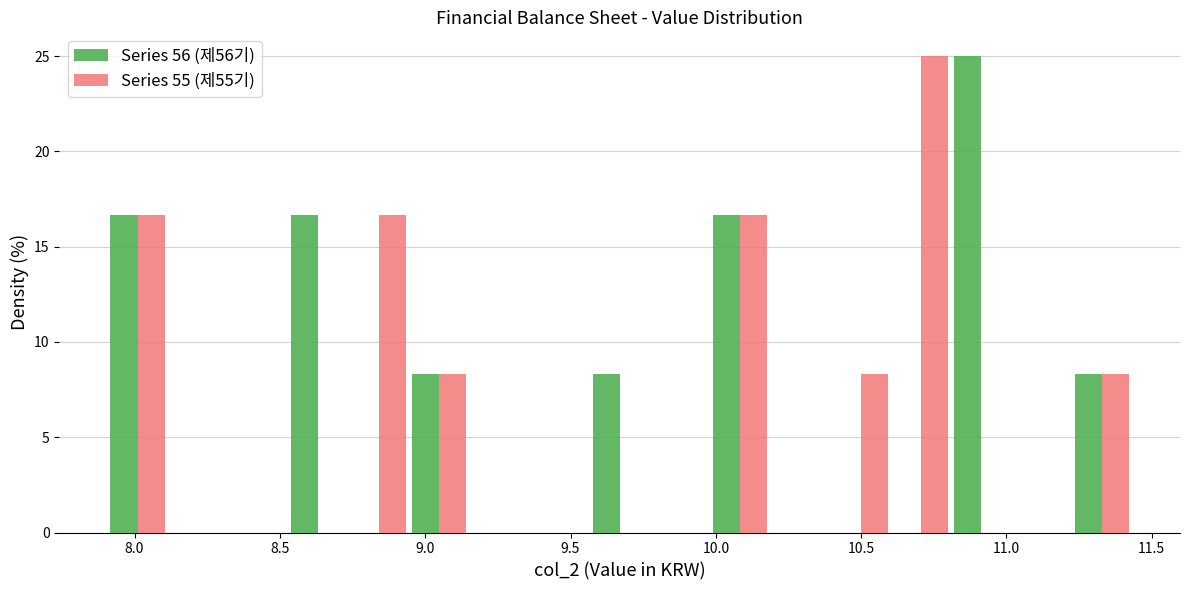

Reading left to right, list every range on the x-axis with the height of the bar of each series over it. Neither the bar edges nor the heights are printed on the chart, so give them approximately, as read against the axes.

7.90 to 8.10: Series 56 (제56기)=16.5	Series 55 (제55기)=16.5
8.10 to 8.30: Series 56 (제56기)=0	Series 55 (제55기)=0
8.30 to 8.55: Series 56 (제56기)=0	Series 55 (제55기)=0
8.55 to 8.75: Series 56 (제56기)=16.5	Series 55 (제55기)=0
8.75 to 8.95: Series 56 (제56기)=0	Series 55 (제55기)=16.5
8.95 to 9.15: Series 56 (제56기)=8.5	Series 55 (제55기)=8.5
9.15 to 9.35: Series 56 (제56기)=0	Series 55 (제55기)=0
9.35 to 9.55: Series 56 (제56기)=0	Series 55 (제55기)=0
9.55 to 9.75: Series 56 (제56기)=8.5	Series 55 (제55기)=0
9.75 to 10.00: Series 56 (제56기)=0	Series 55 (제55기)=0
10.00 to 10.20: Series 56 (제56기)=16.5	Series 55 (제55기)=16.5
10.20 to 10.40: Series 56 (제56기)=0	Series 55 (제55기)=0
10.40 to 10.60: Series 56 (제56기)=0	Series 55 (제55기)=8.5
10.60 to 10.80: Series 56 (제56기)=0	Series 55 (제55기)=25.0
10.80 to 11.00: Series 56 (제56기)=25.0	Series 55 (제55기)=0
11.00 to 11.20: Series 56 (제56기)=0	Series 55 (제55기)=0
11.20 to 11.45: Series 56 (제56기)=8.5	Series 55 (제55기)=8.5